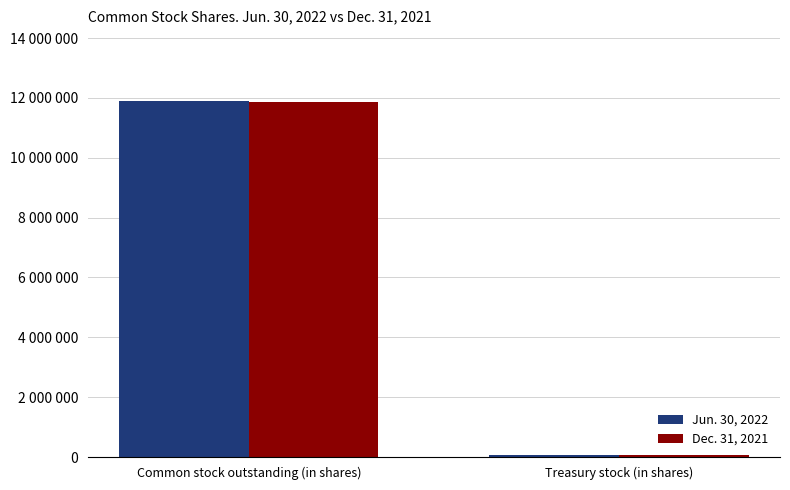

At how many categories does at least one series exceed 8220331?

1